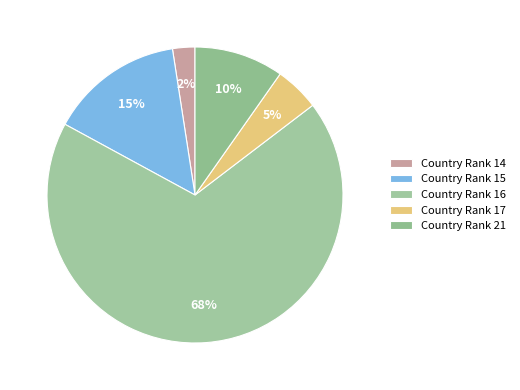

Which category has the smallest portion of the pie?

Country Rank 14